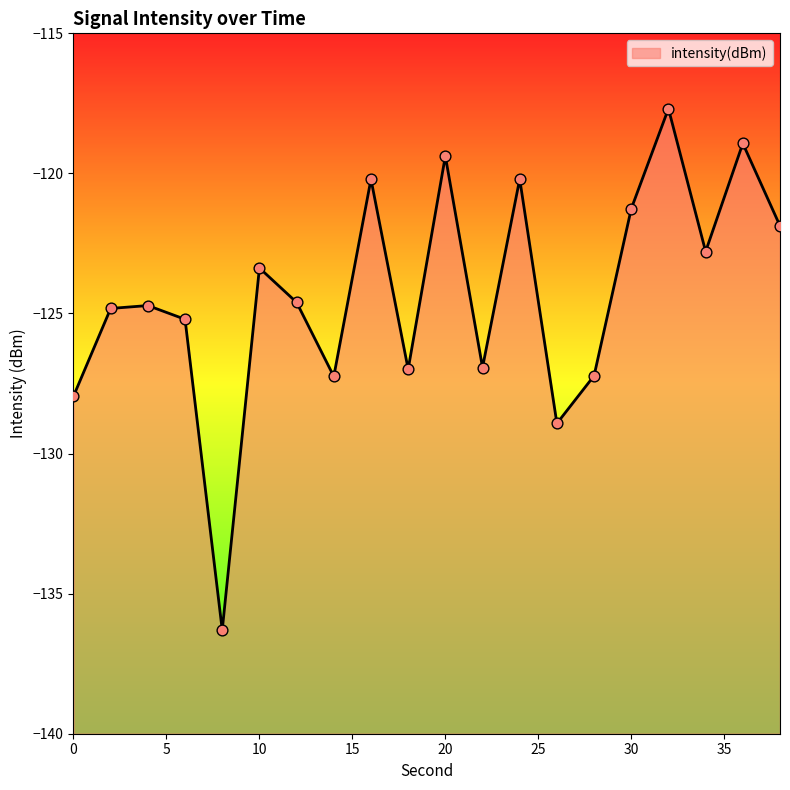

What is the change in value from 26 to 38?

+7.1